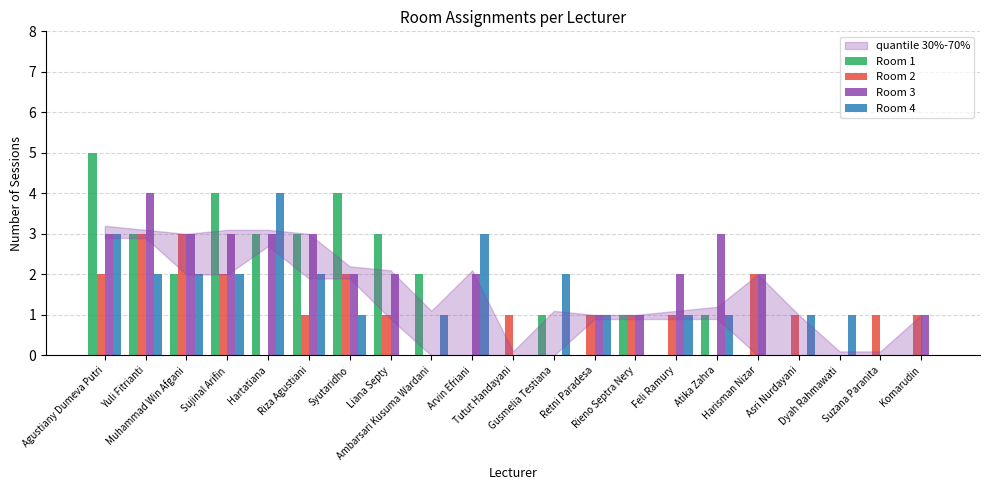

What is the maximum value shown in the chart?

5